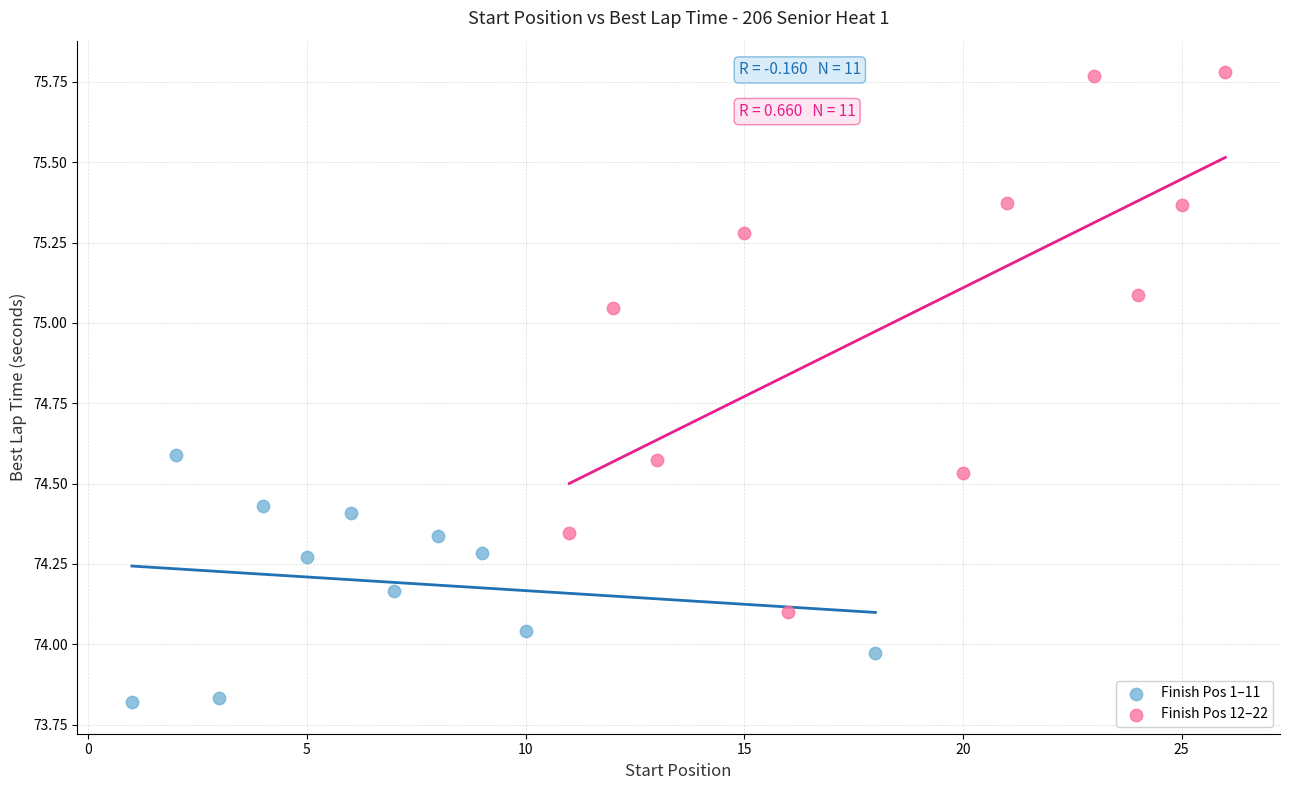

Which series has the widest spread of Y values?

Finish Pos 12–22